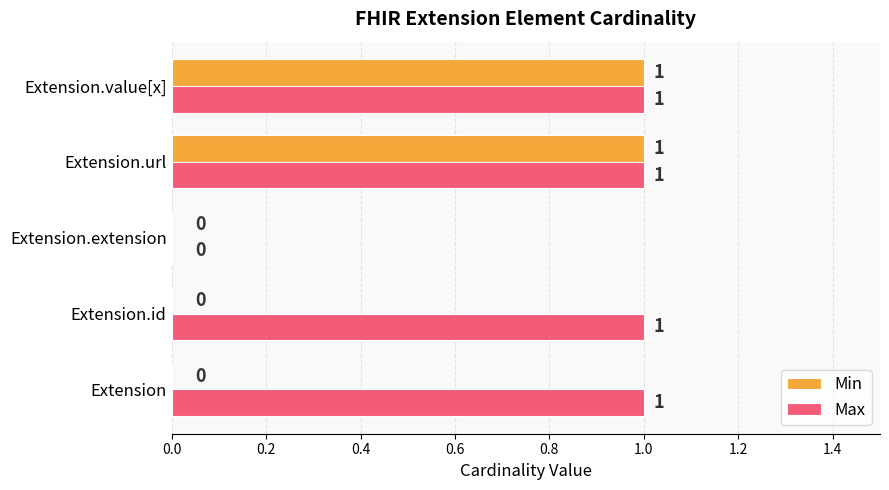

Which series changed the most between Extension.id and Extension.extension?

Max